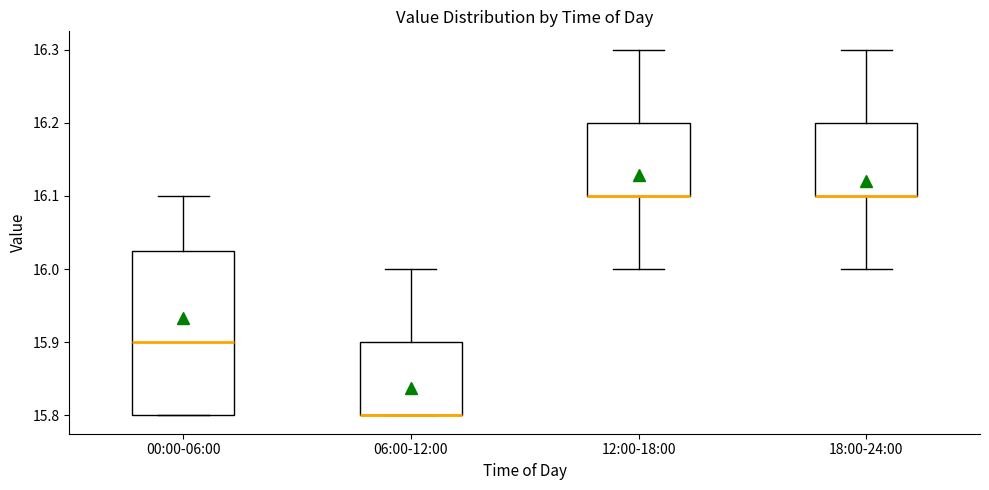

Reading left to right, transcribe this box plot: for each box, give where its median line is, the range the box spans, and where its two whiskers end, as read against the y-axis. The values are not printed on the chart, so give them approximately, as read against the axis.

00:00-06:00: median 15.90, box 15.80 to 16.03, whiskers 15.80 to 16.10
06:00-12:00: median 15.80 (drawn on the box's lower edge), box 15.80 to 15.90, whiskers 15.80 to 16.00
12:00-18:00: median 16.10 (drawn on the box's lower edge), box 16.10 to 16.20, whiskers 16.00 to 16.30
18:00-24:00: median 16.10 (drawn on the box's lower edge), box 16.10 to 16.20, whiskers 16.00 to 16.30